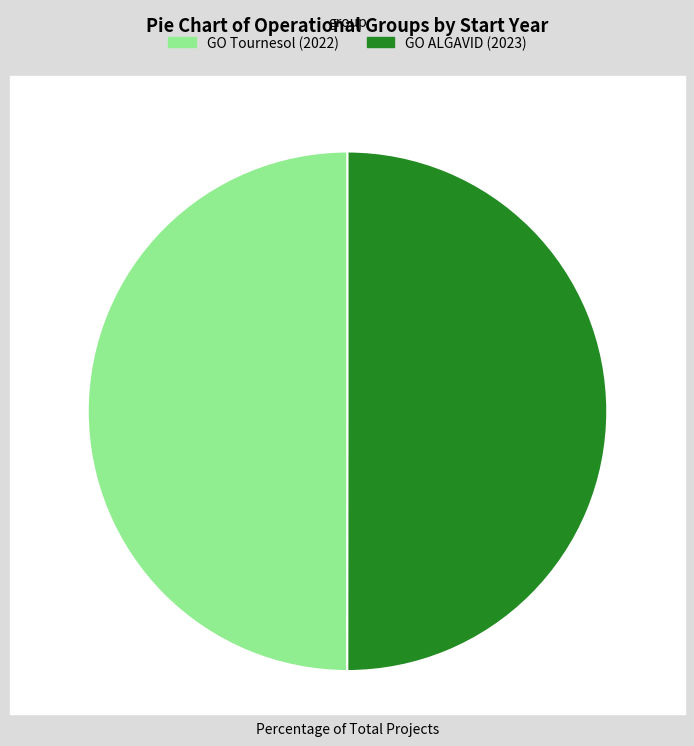

The GO Tournesol (2022) slice represents 38% of the pie. True or false?

False